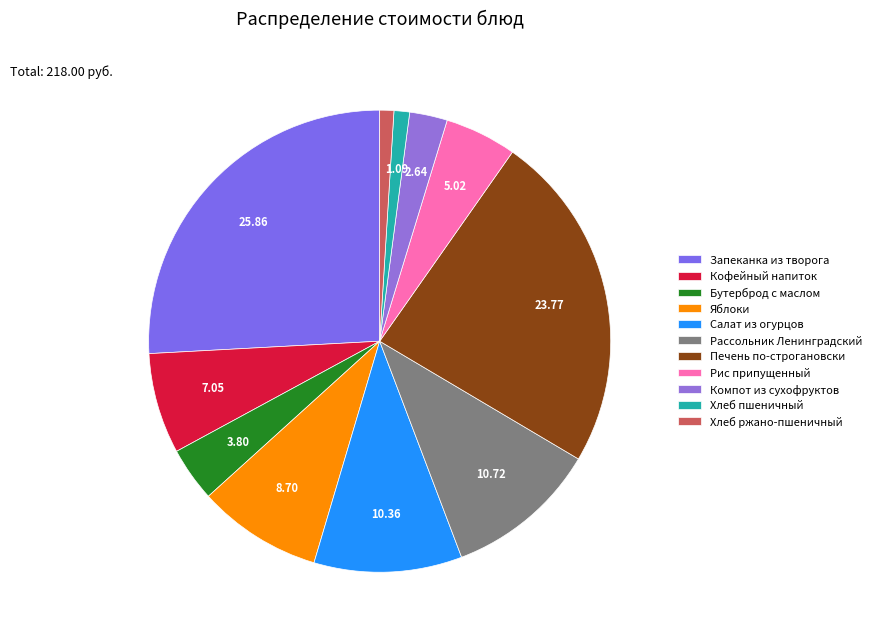

What portion of the pie excludes Хлеб пшеничный?

98.9%